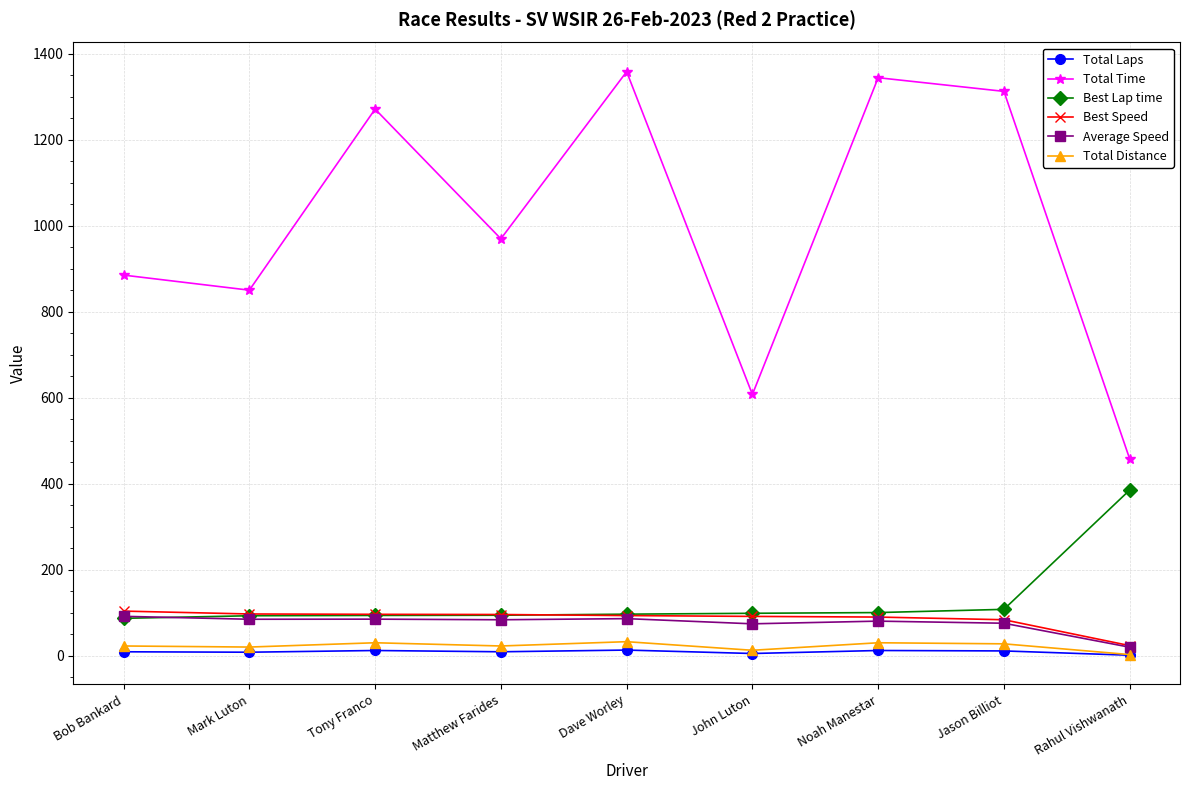

What is the difference between the Best Speed values at Matthew Farides and Rahul Vishwanath?

72.4